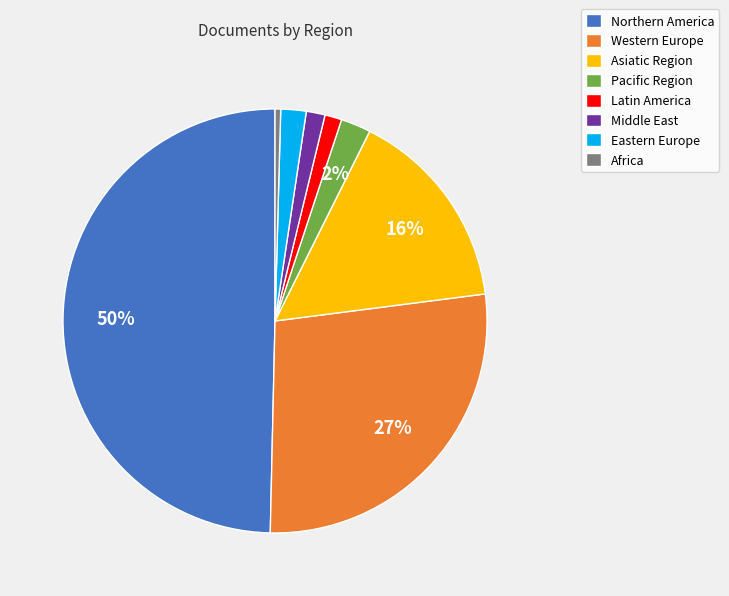

True or false: Latin America accounts for 11% of the total.

False